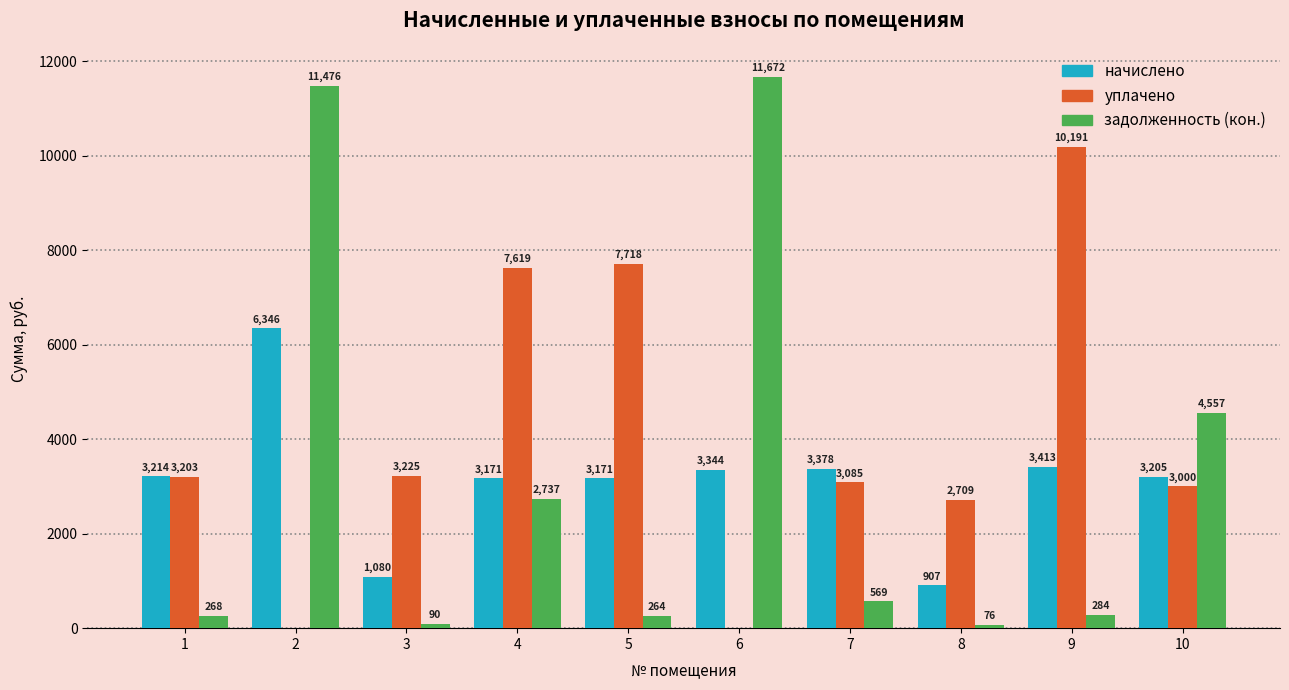

What is the sum of the уплачено values at 10 and 9?

13191.0